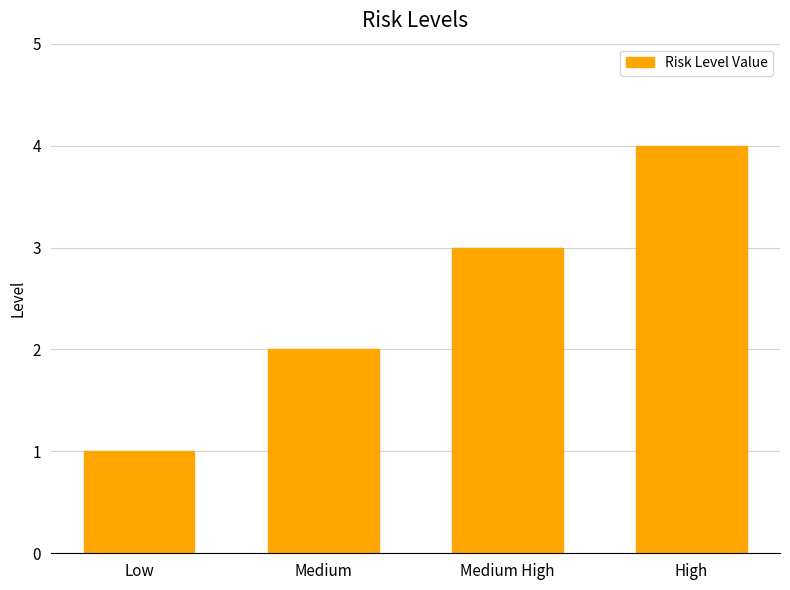

List the labels in order of value, largest first.

High, Medium High, Medium, Low